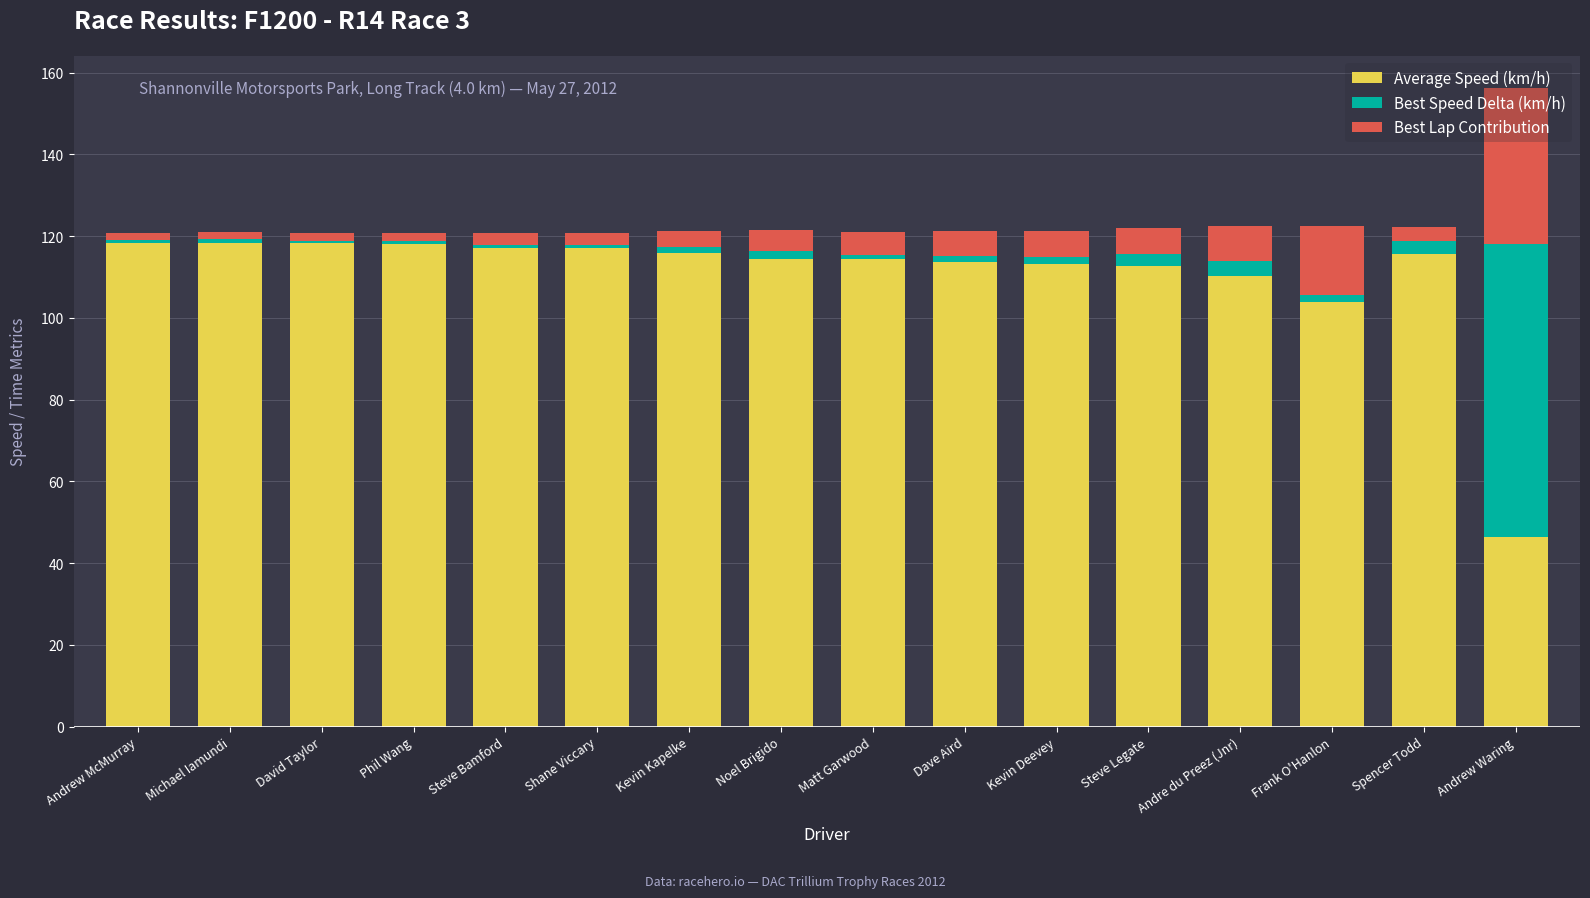

What is the sum of all Average Speed (km/h) values?

1767.7